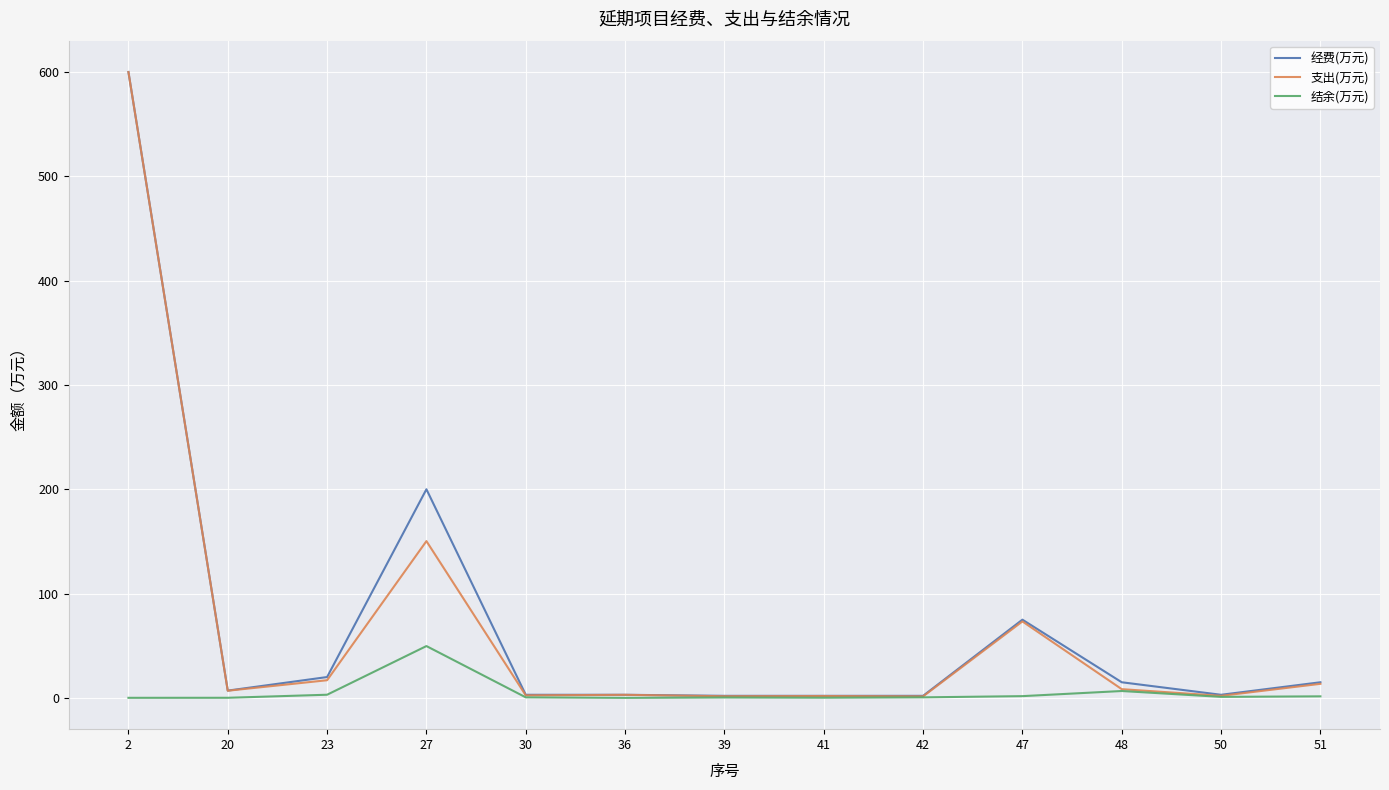

True or false: 支出(万元) has a value of 13.5 at 51.

True